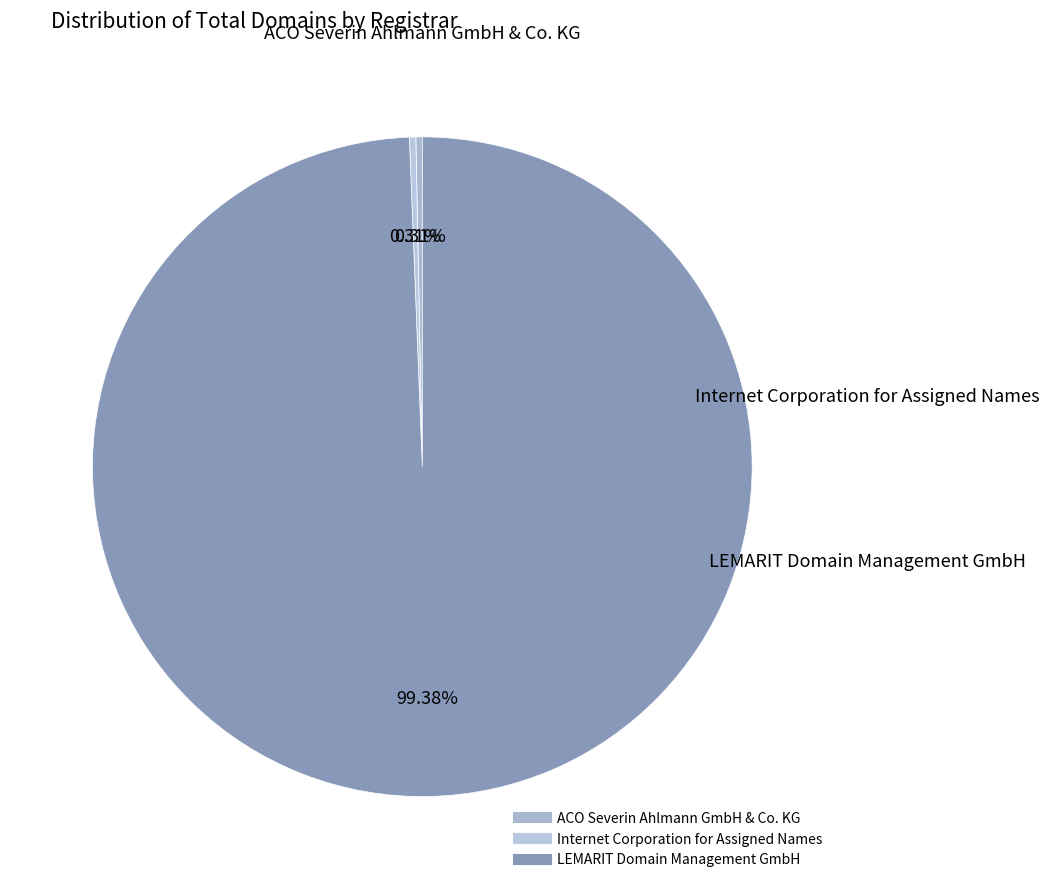

What is the largest slice in the pie chart?

LEMARIT Domain Management GmbH